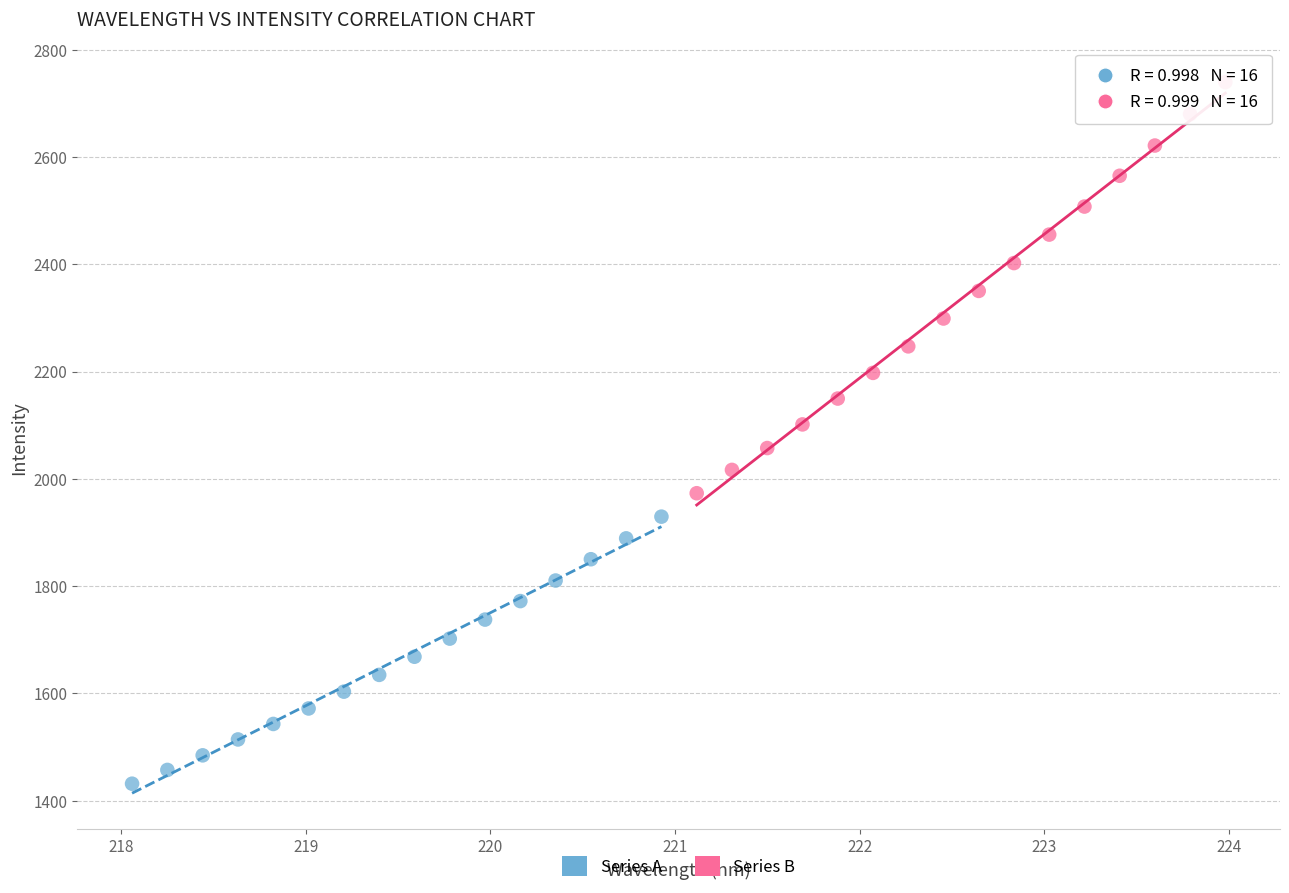

What are all the series names shown in the legend?

Series A, Series B